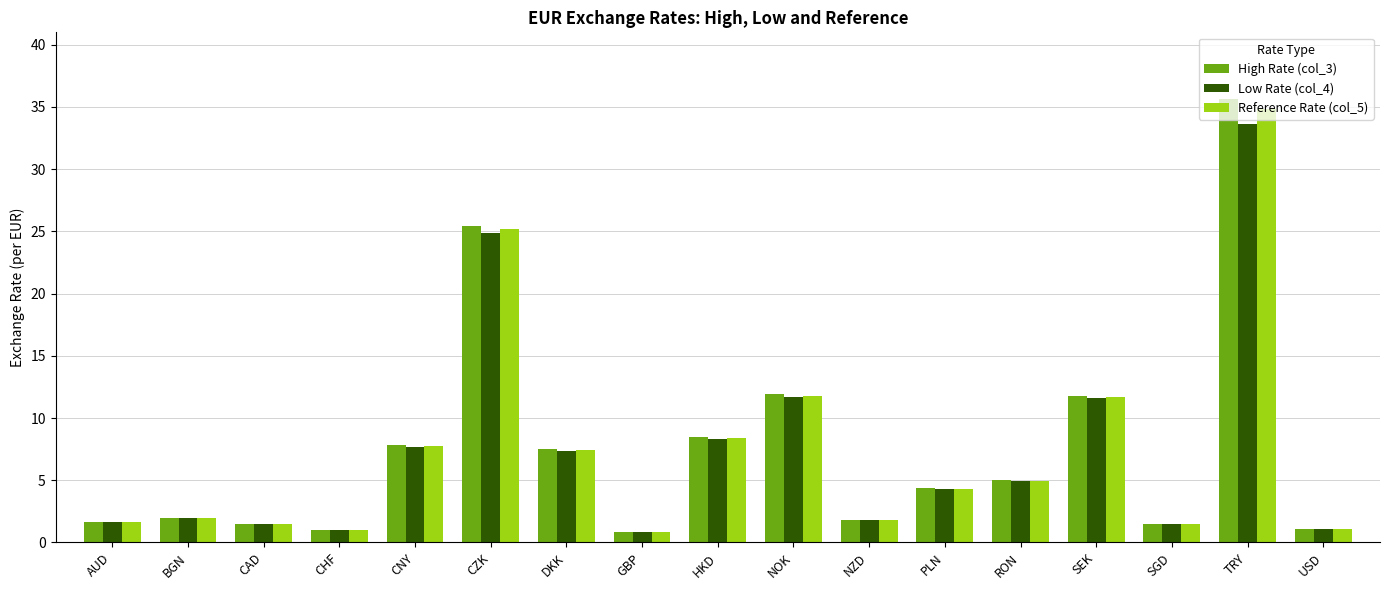

What is the highest value of the Reference Rate (col_5) series?

34.8